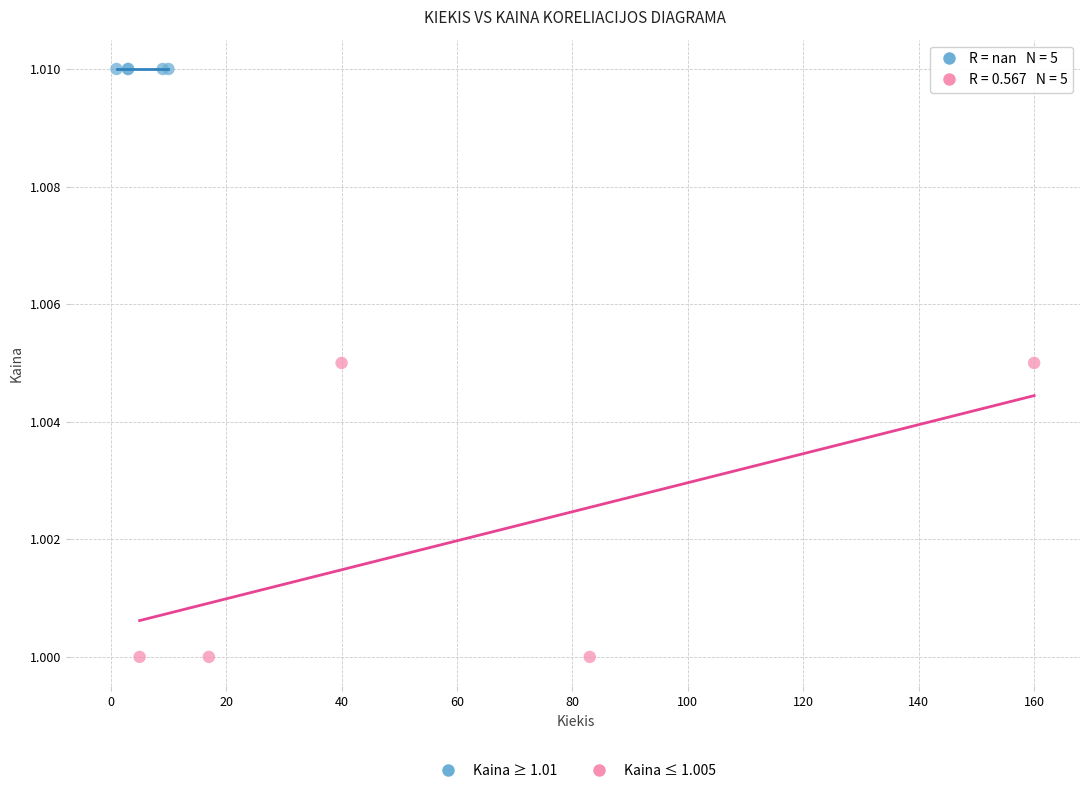

Which series contains the highest Y value?

Kaina ≥ 1.01